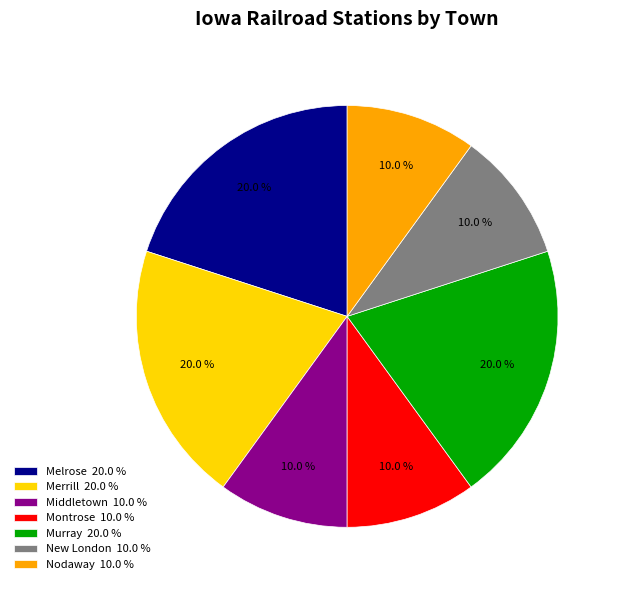

Is there a majority slice in this chart?

No